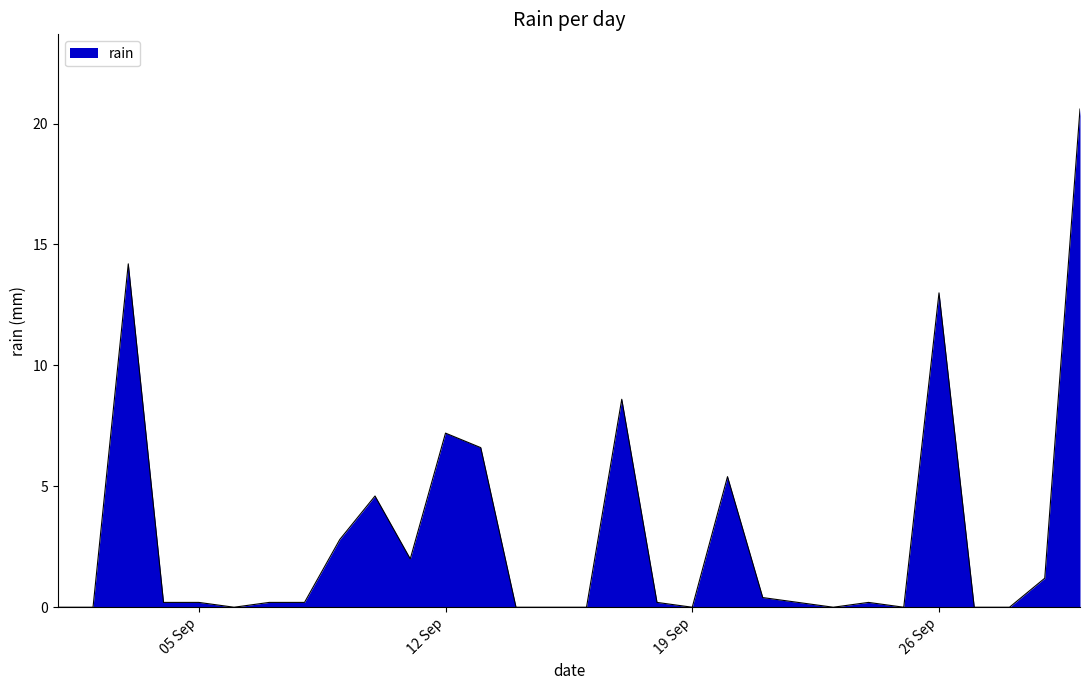

What is the maximum value shown in the chart?

20.6